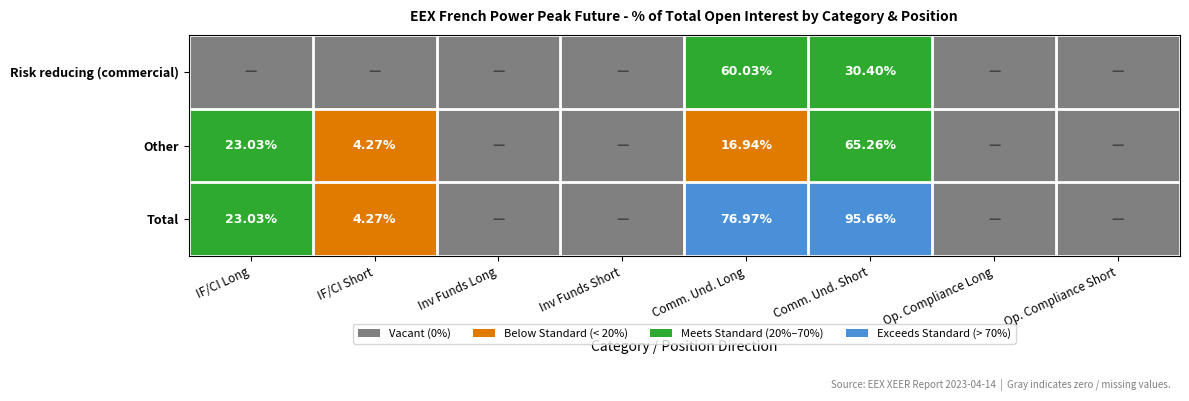

How many values in Other are above zero?

4